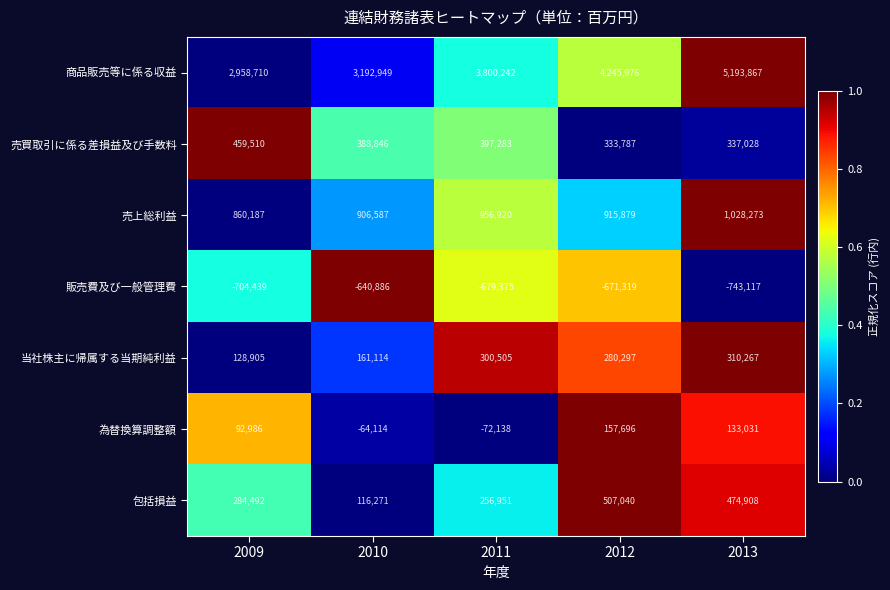

Rank the series at 2009 from highest to lowest value.

商品販売等に係る収益, 売上総利益, 売買取引に係る差損益及び手数料, 包括損益, 当社株主に帰属する当期純利益, 為替換算調整額, 販売費及び一般管理費